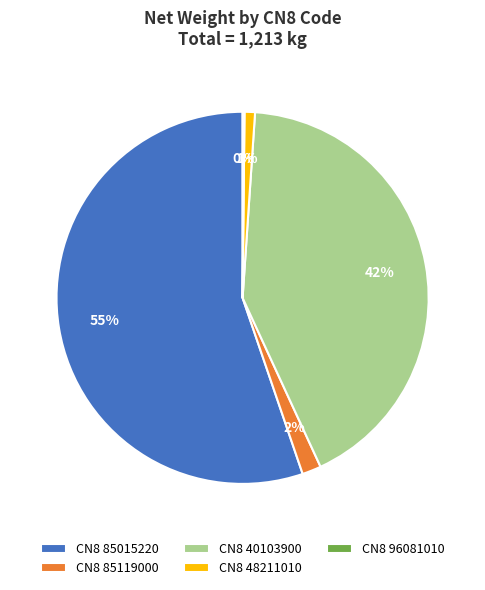

To the nearest percent, what is the average slice percentage?

20%